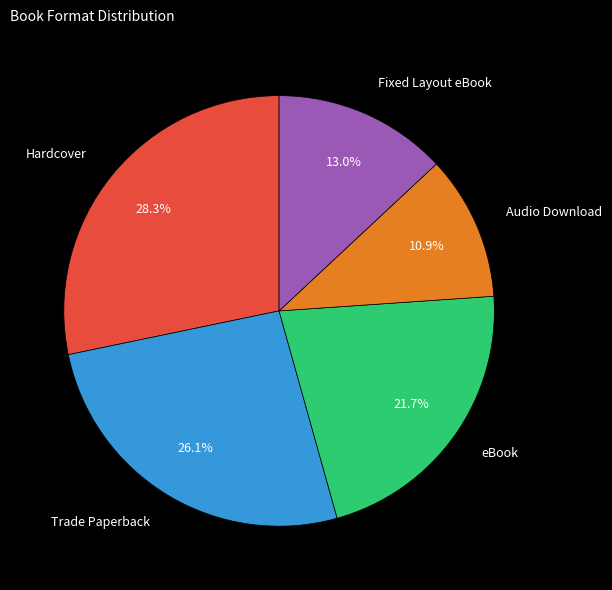

To the nearest percent, what portion does Audio Download represent?

11%